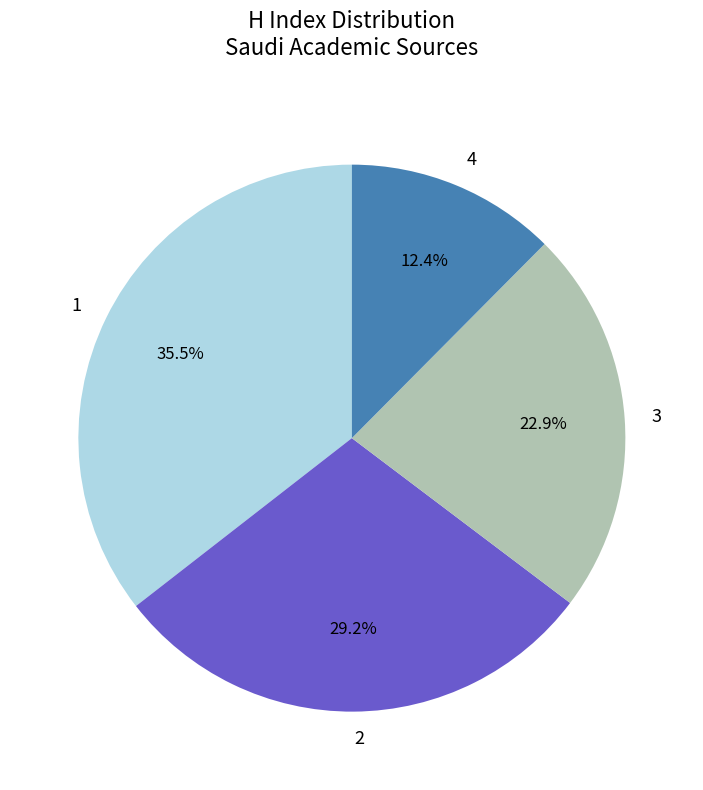

Does any single category account for the majority?

No